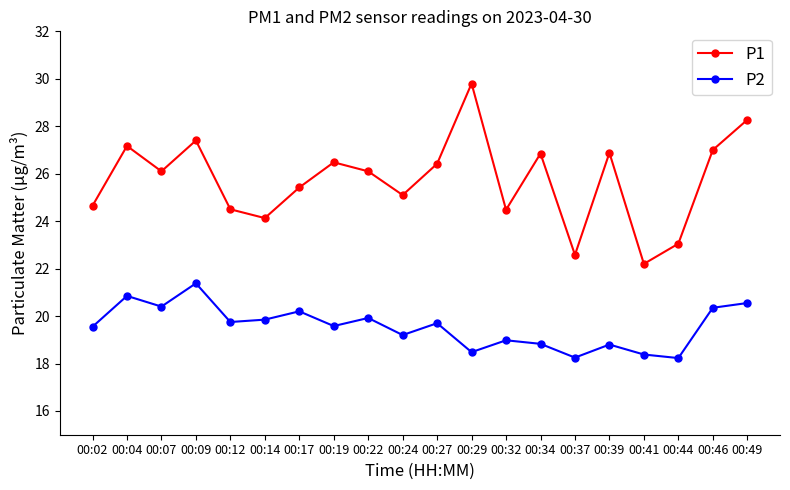

What are all the series names shown in the legend?

P1, P2